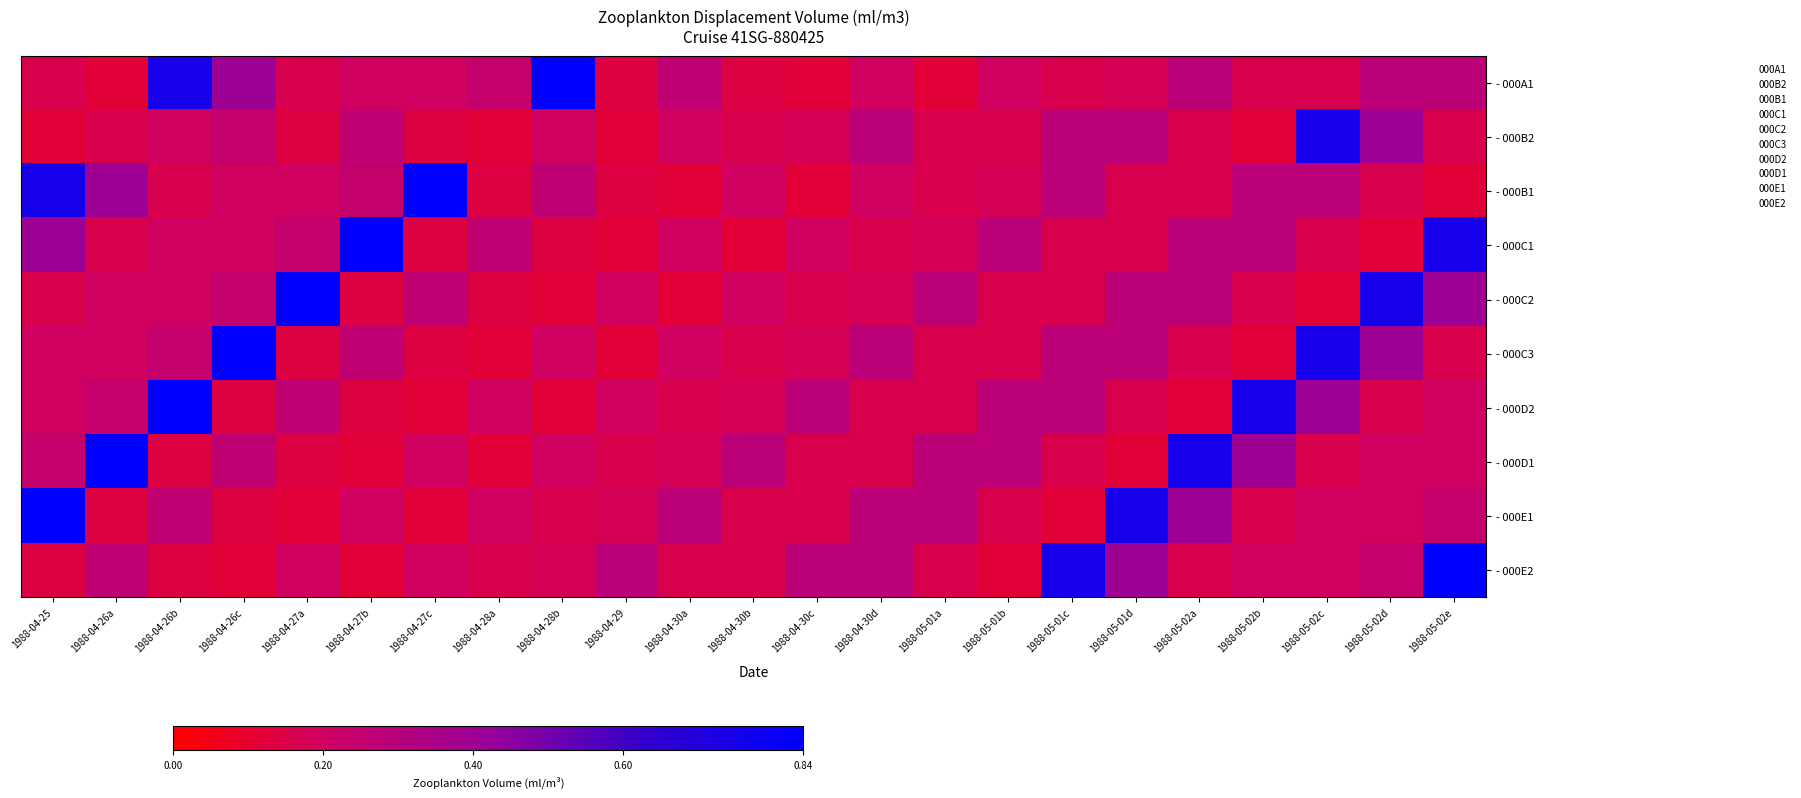

At which category is the sum across all series the highest?

1988-05-02e